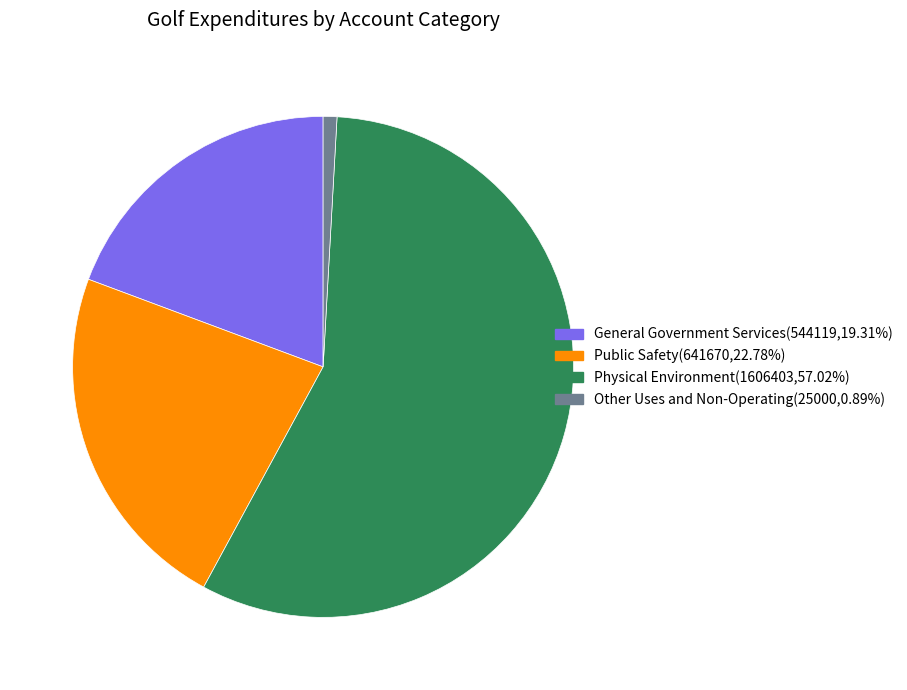

True or false: Other Uses and Non-Operating accounts for 1% of the total.

True